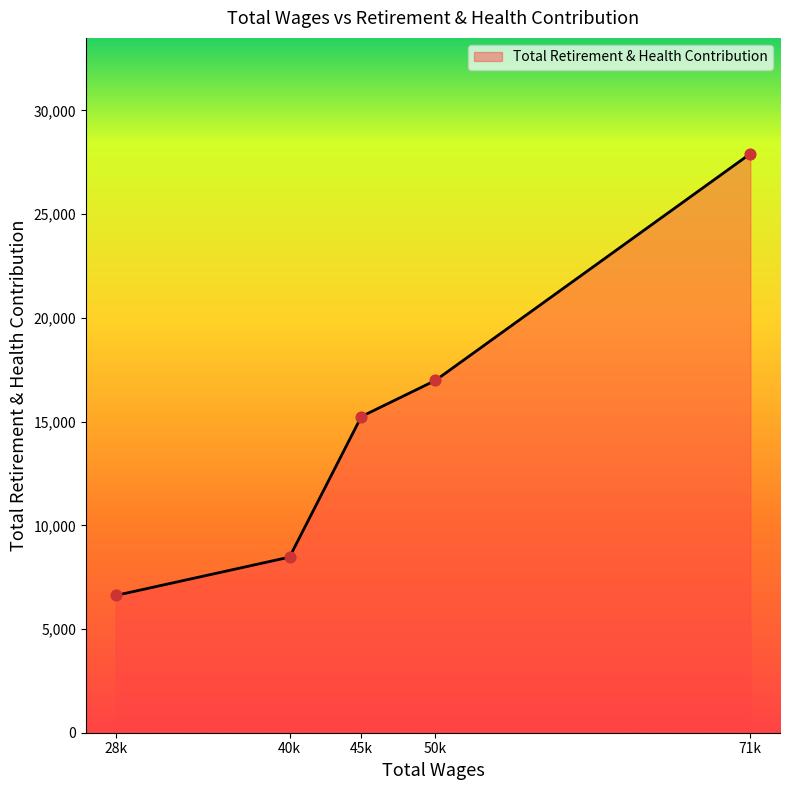

Which has a higher value, 28k or 71k?

71k